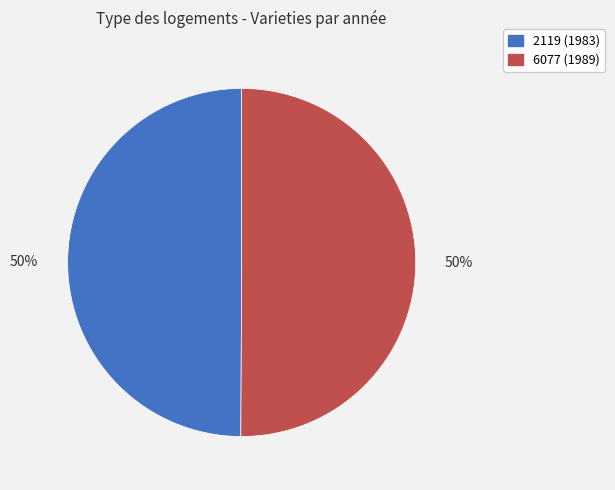

To the nearest percent, what is the combined percentage of 6077 and 2119?

100%